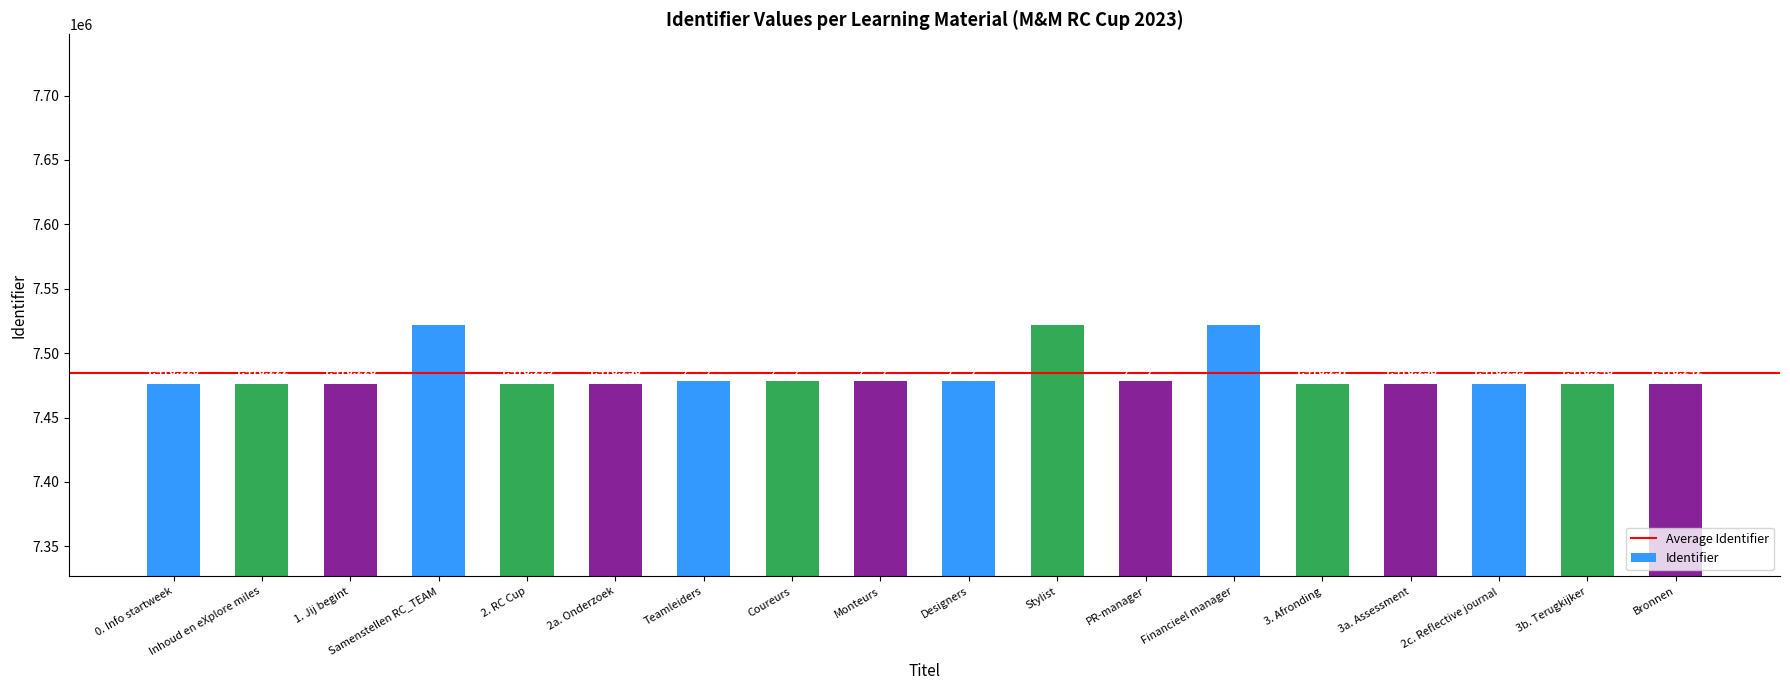

Are the bars grouped side by side (vs. stacked)?

No